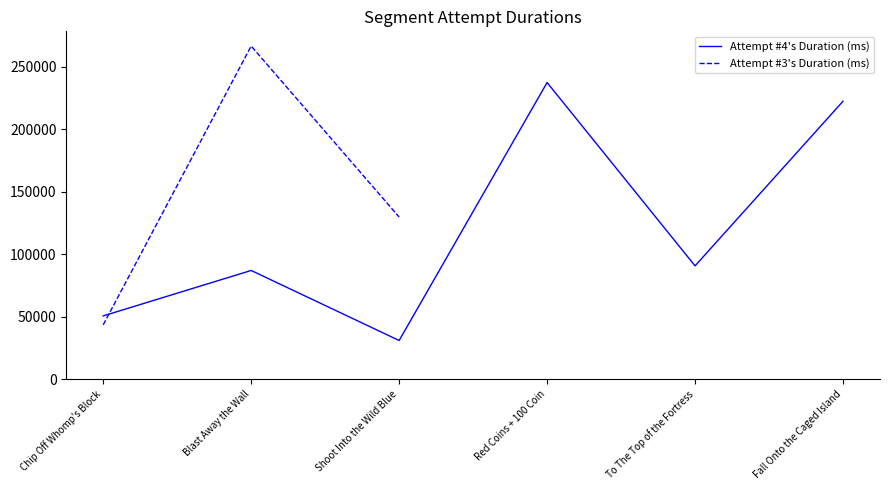

Which series ends up on top after the final intersection of Attempt #4's Duration (ms) and Attempt #3's Duration (ms)?

Attempt #3's Duration (ms)